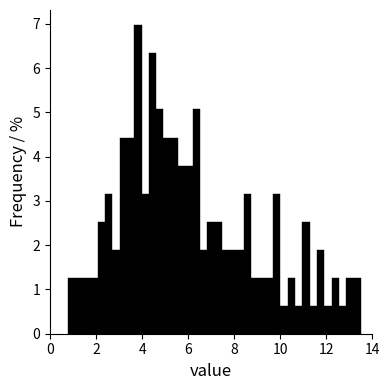

Read against the x-axis, roughly where is the centre of the tallest bar?

3.8